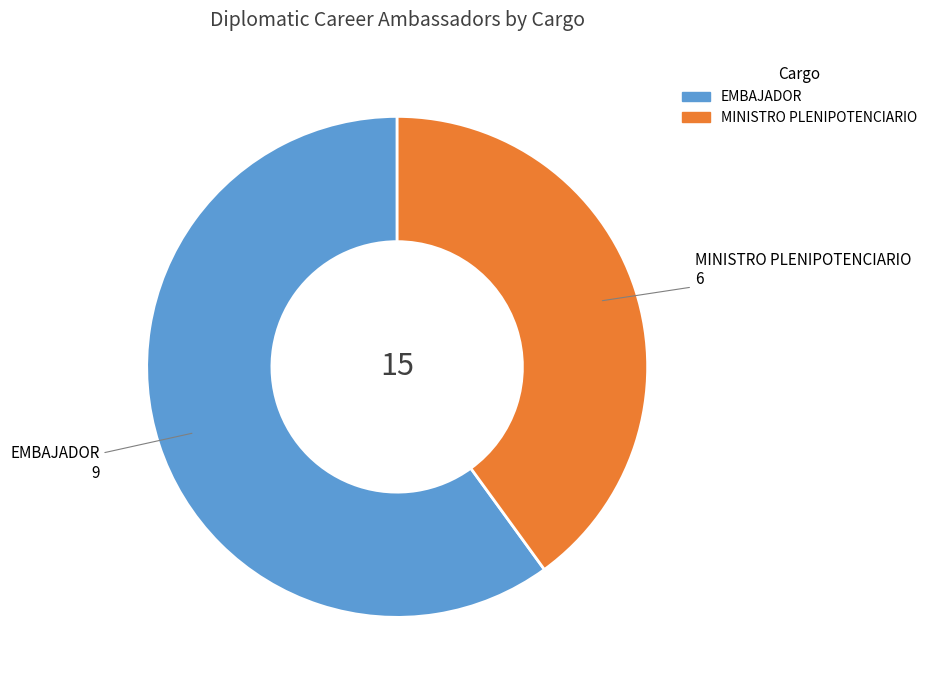

Do MINISTRO PLENIPOTENCIARIO and EMBAJADOR together represent more than half of the pie?

Yes